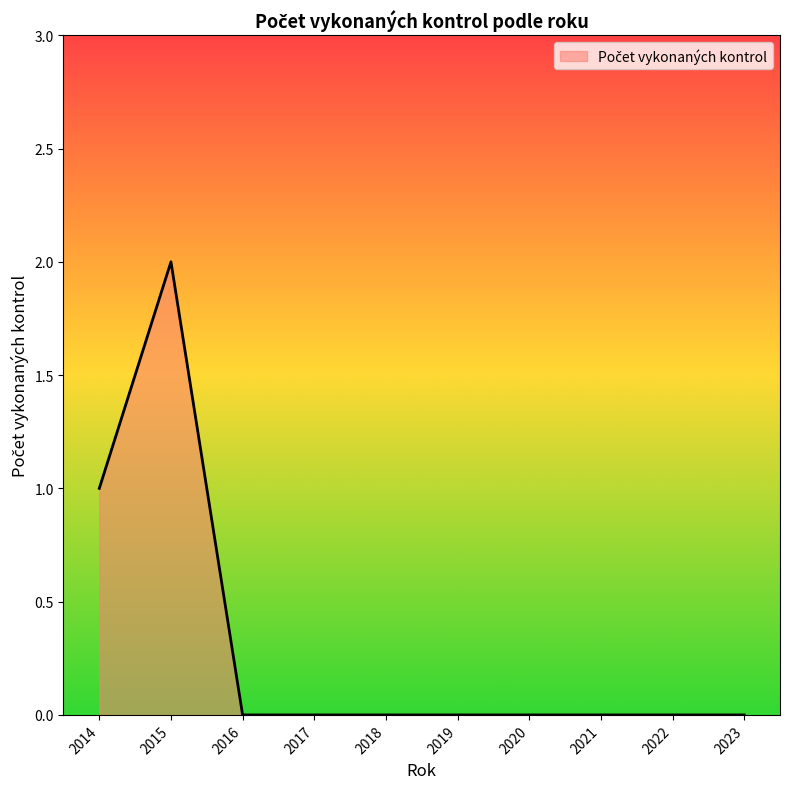

Reading left to right, extract all data points from this chart.

1	2	0	0	0	0	0	0	0	0